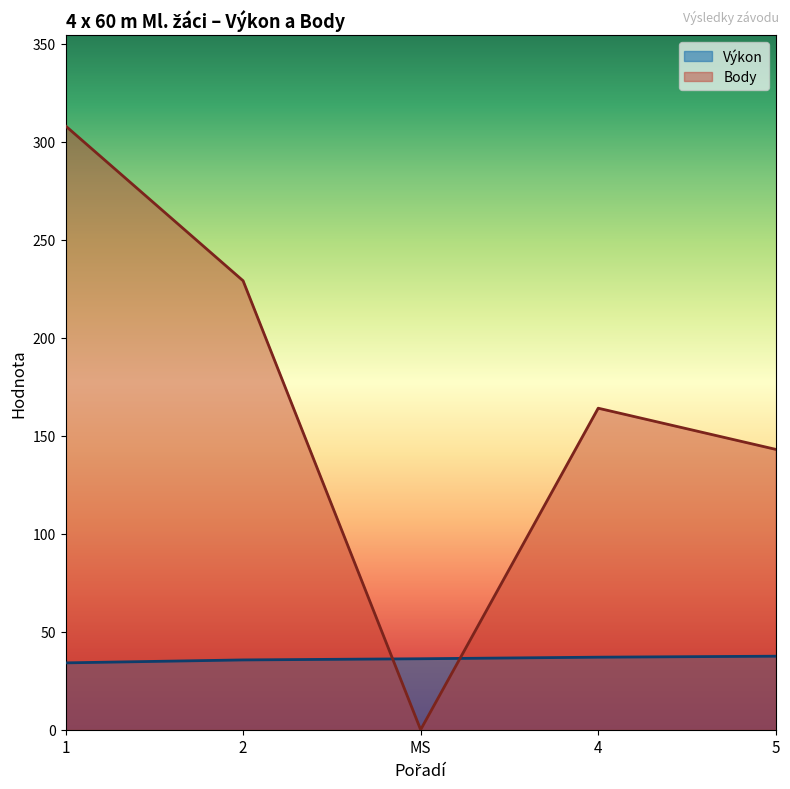

What is the sum of all Body values?

844.0